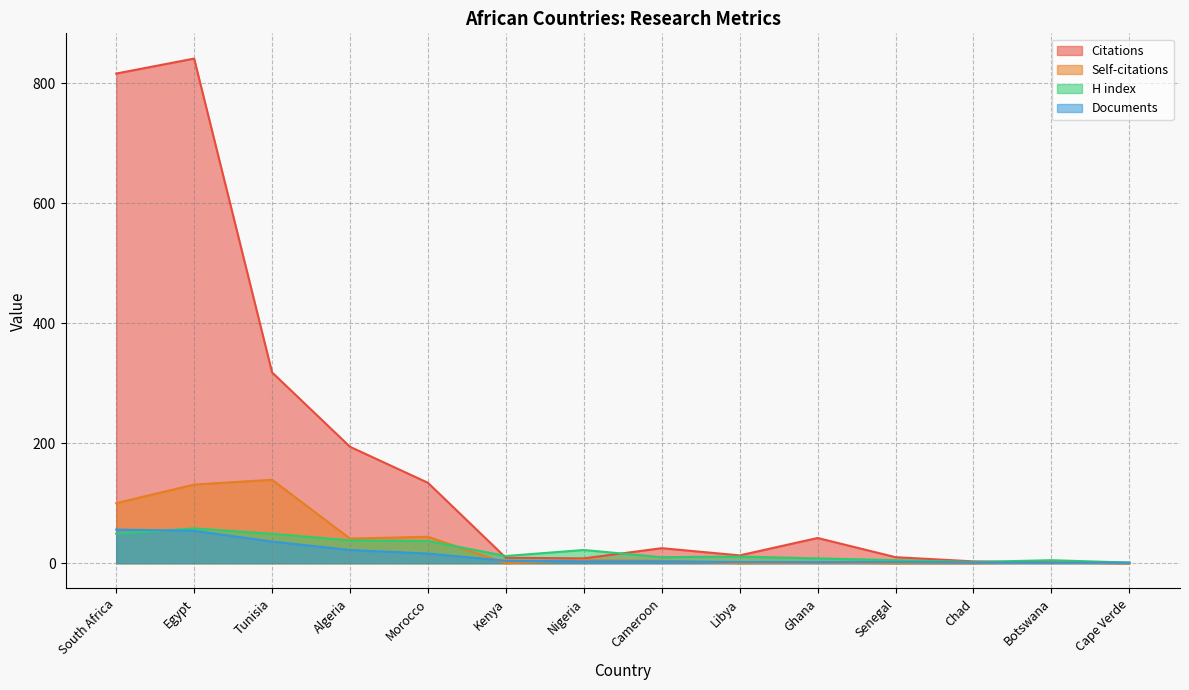

What is the highest value of the Citations series?

841